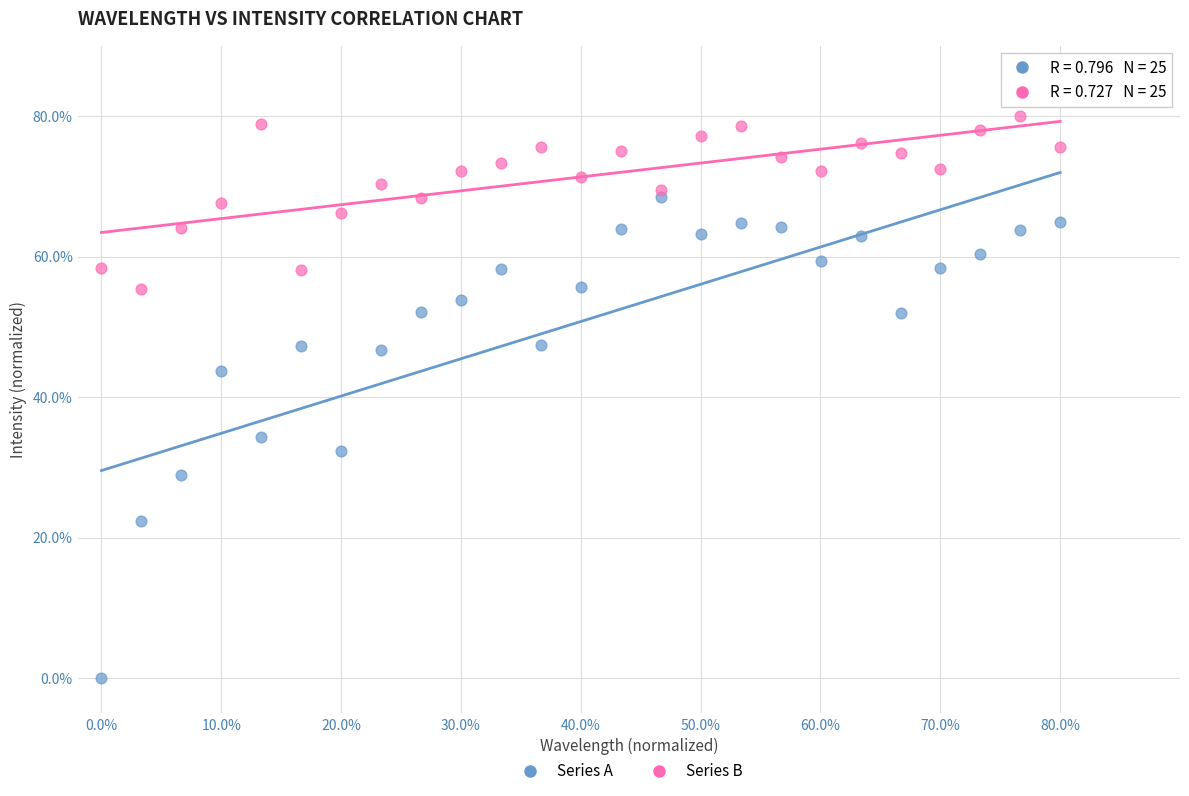

Which series has the largest Y range (max minus min)?

Series A